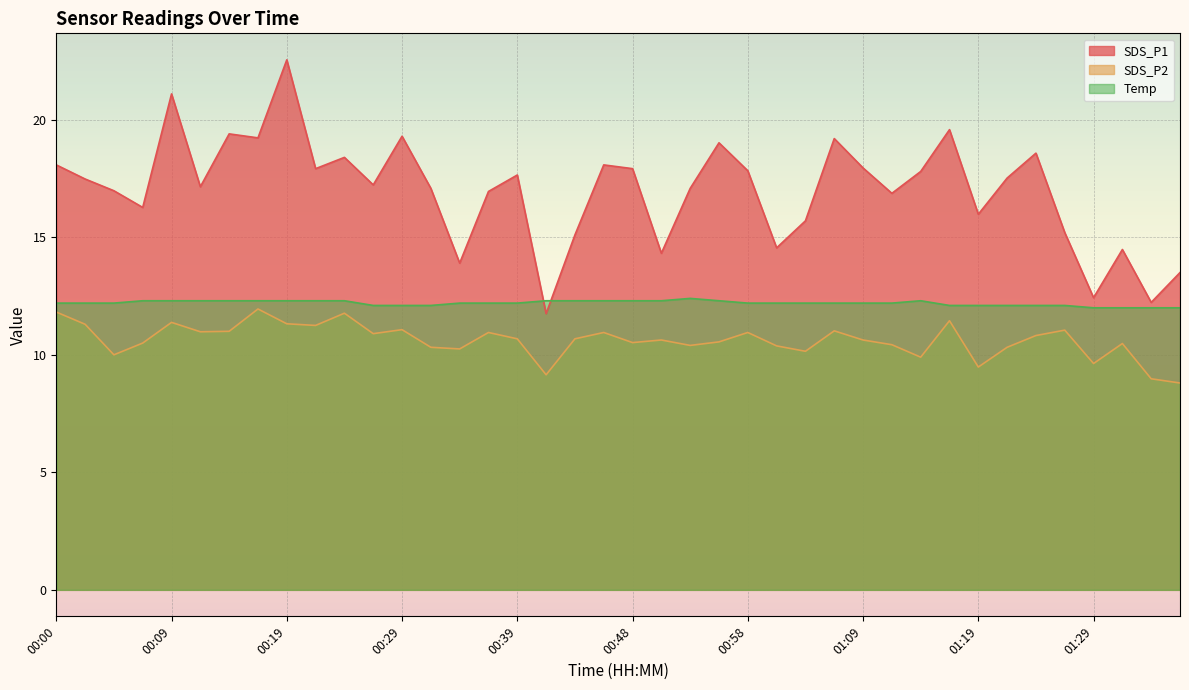

List the series in order of their peak value, lowest first.

SDS_P2, Temp, SDS_P1